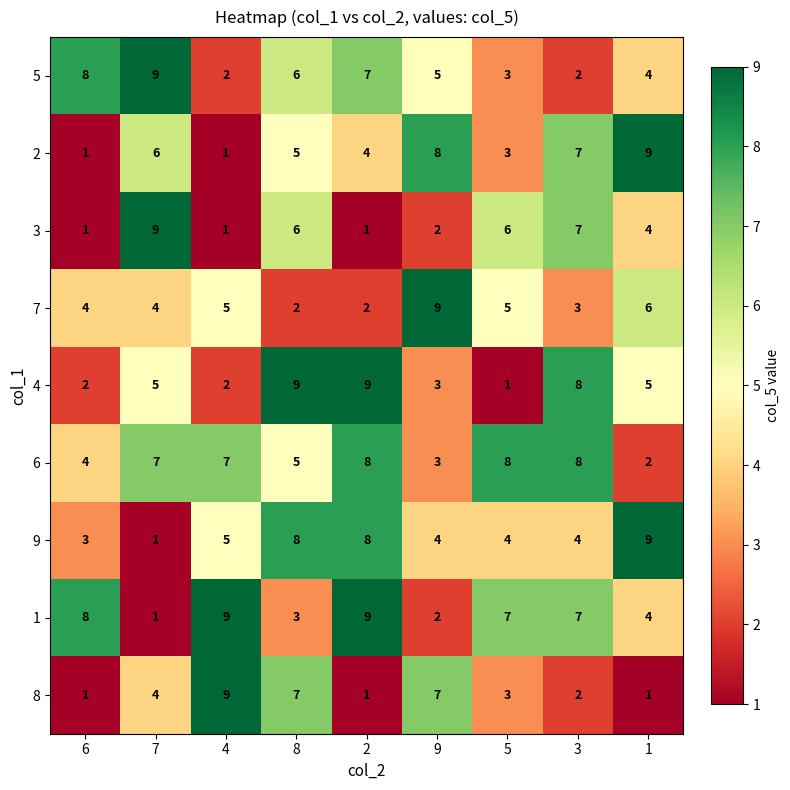

Which series has the largest total across all categories?

6